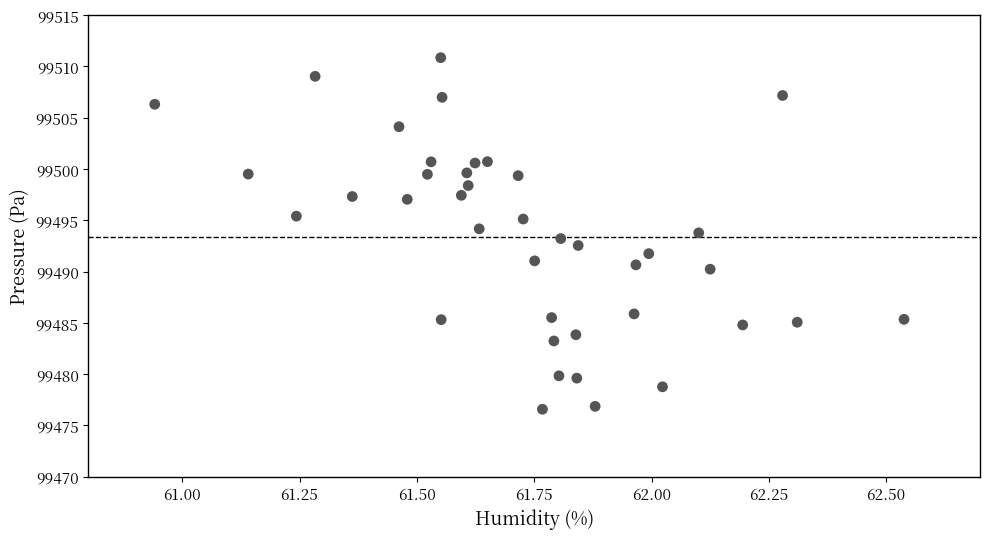

What is the range of X values (max minus min)?

1.6